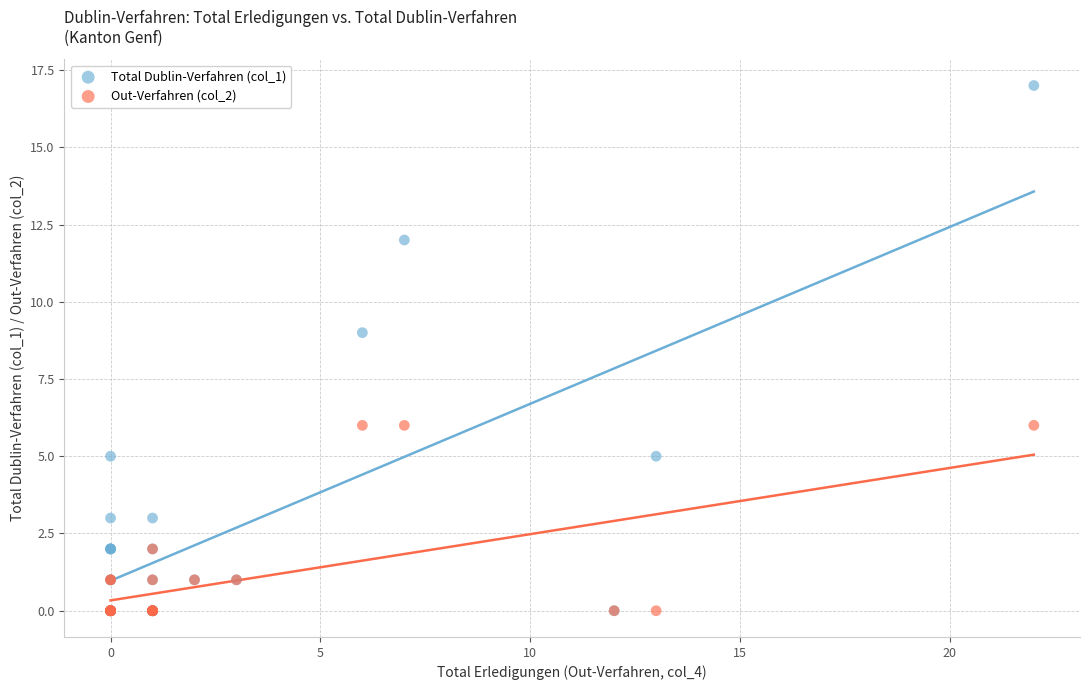

Which series has the largest Y range (max minus min)?

Total Dublin-Verfahren (col_1)